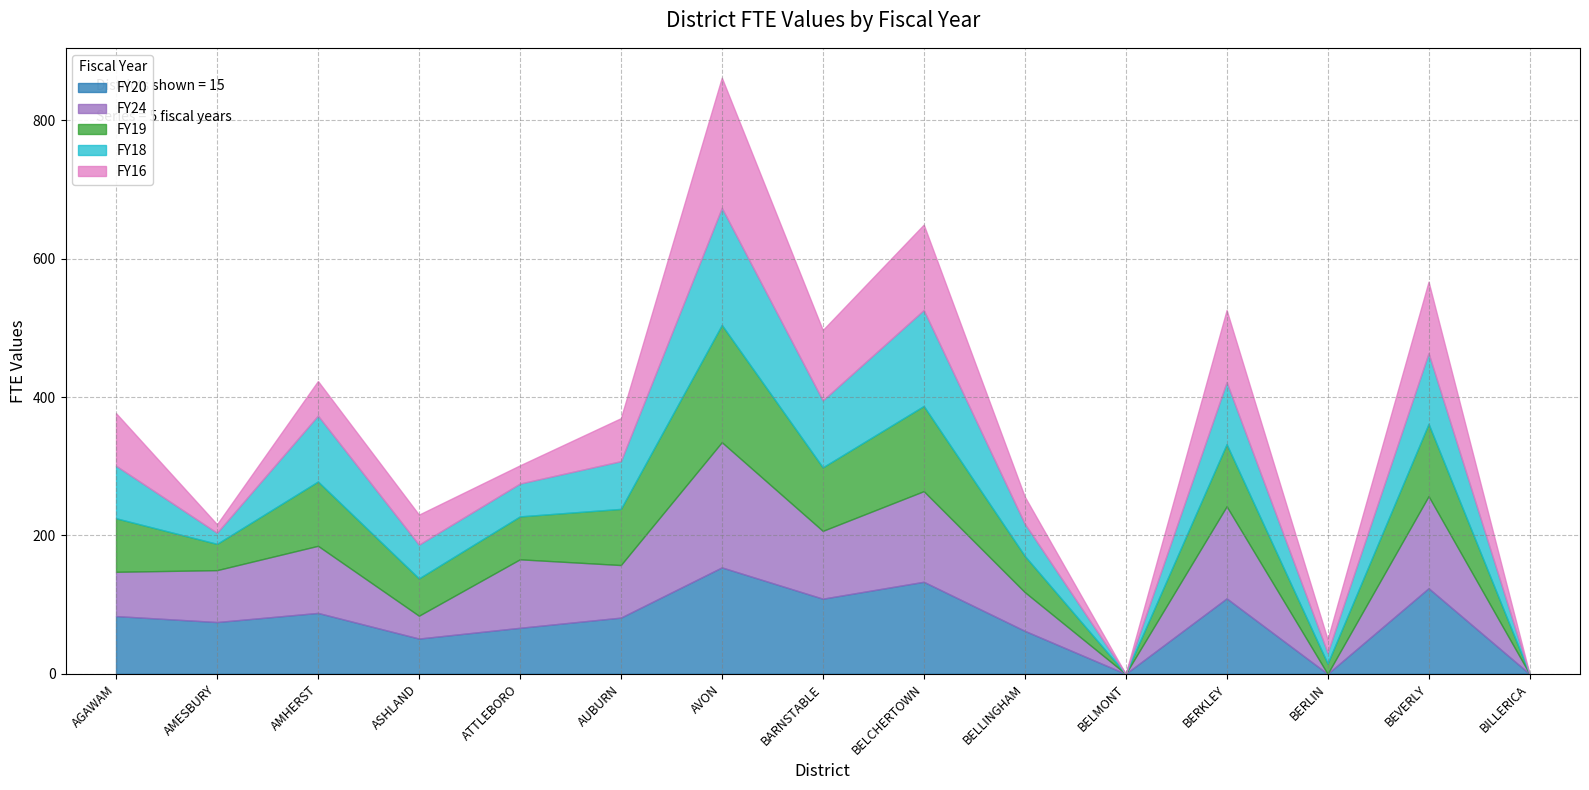

Rank the categories by FY20 value from lowest to highest.

BELMONT, BERLIN, BILLERICA, ASHLAND, BELLINGHAM, ATTLEBORO, AMESBURY, AUBURN, AGAWAM, AMHERST, BARNSTABLE, BERKLEY, BEVERLY, BELCHERTOWN, AVON